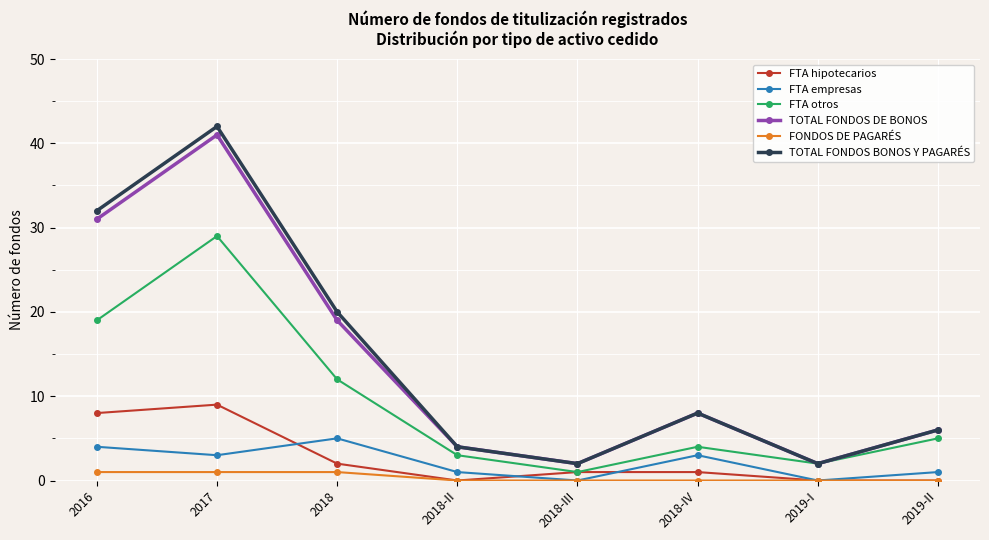

True or false: TOTAL FONDOS DE BONOS and FONDOS DE PAGARÉS cross at least once.

False